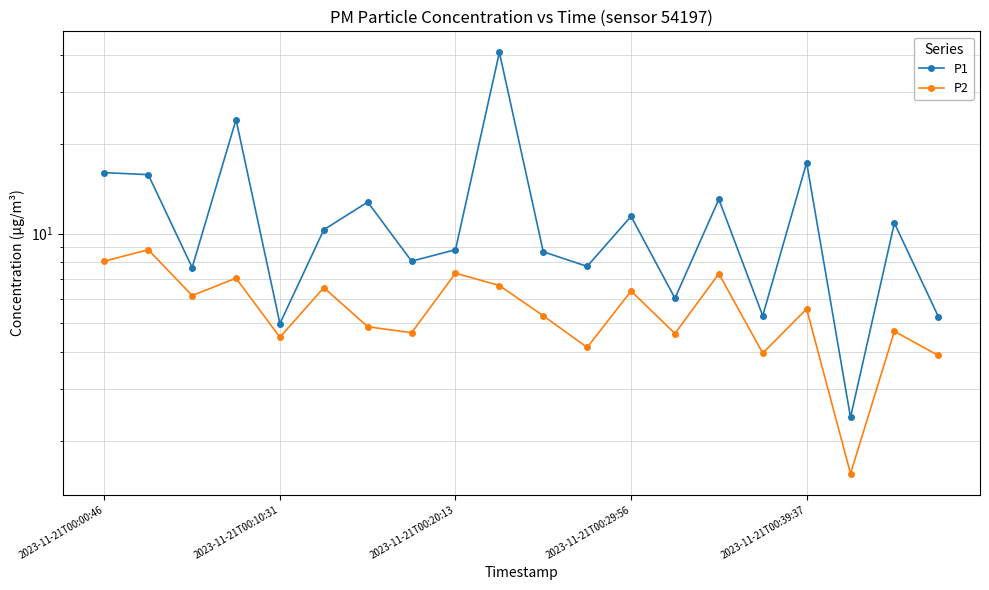

Between 18 and 15, which is larger?

18